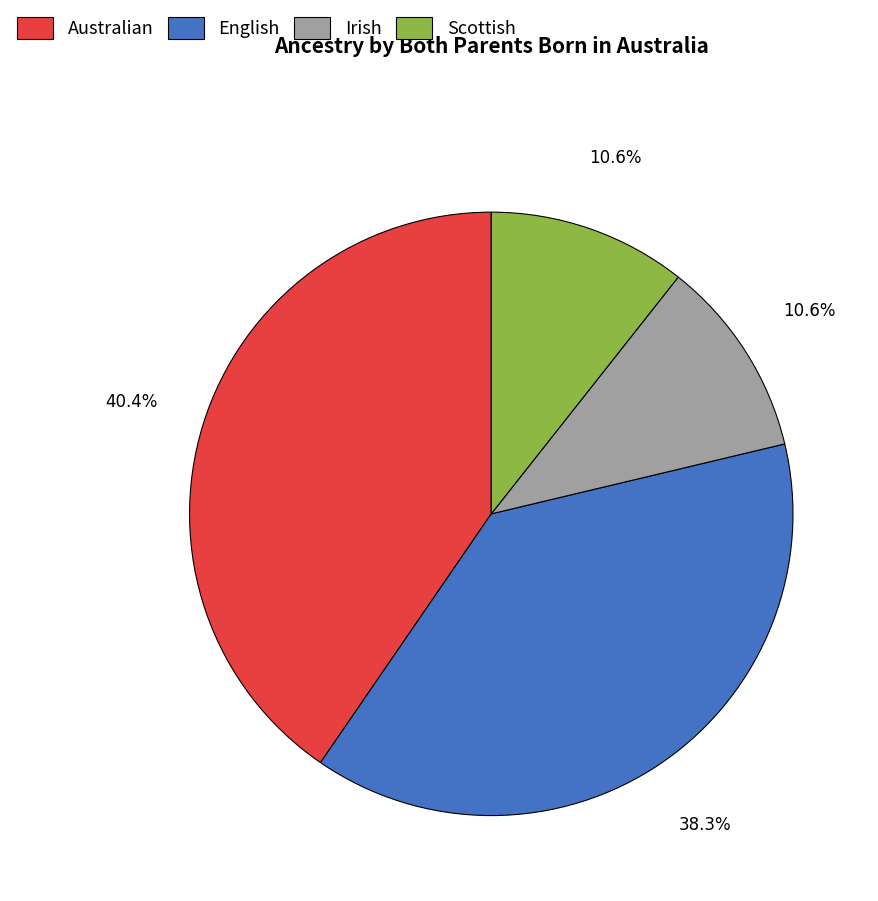

Is the sum of Scottish and English greater than half?

No